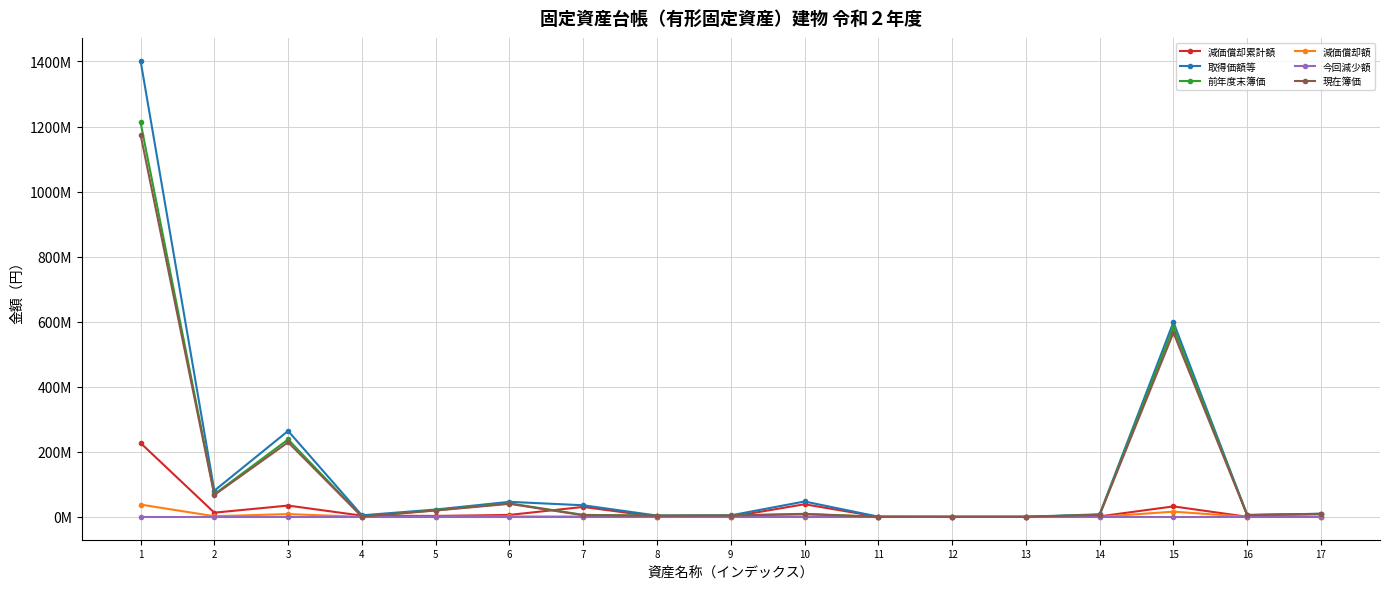

Between 11 and 1, which is larger?

1